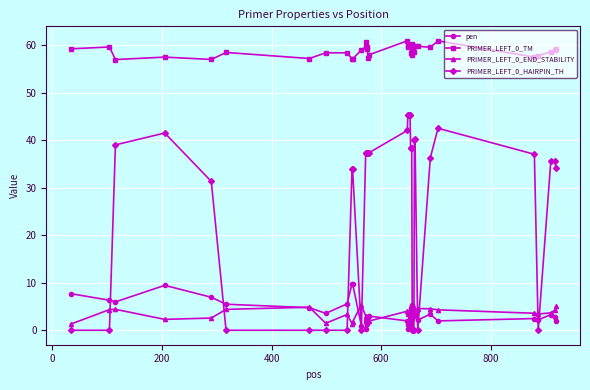

What is the value of the PRIMER_LEFT_0_HAIRPIN_TH point at the 5th from the left?

31.4